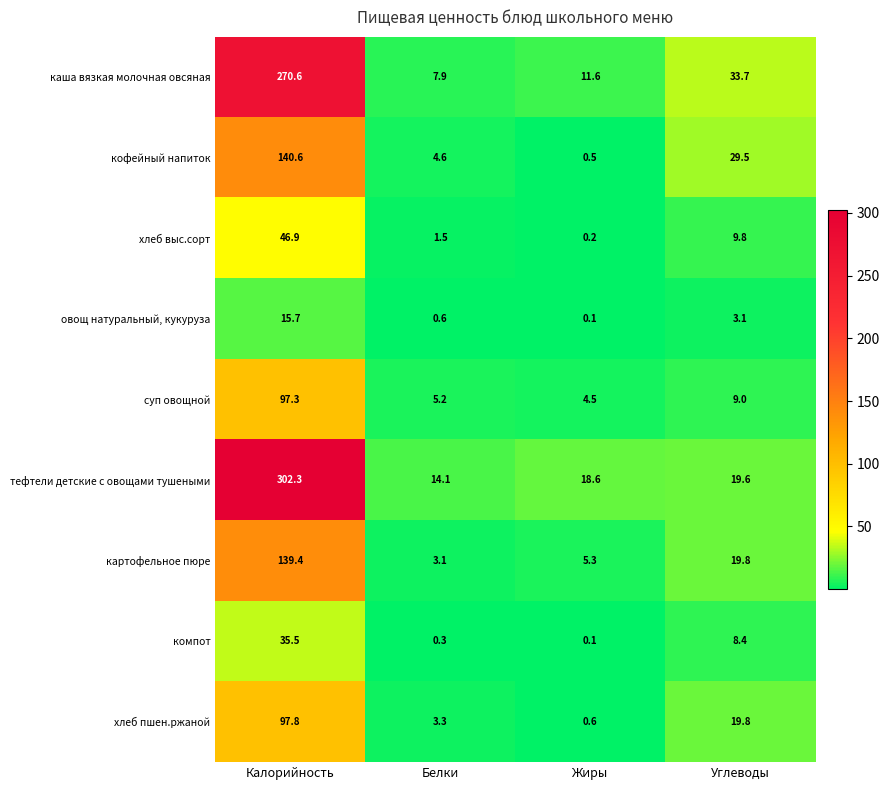

Which series changed the most between Жиры and Углеводы?

кофейный напиток